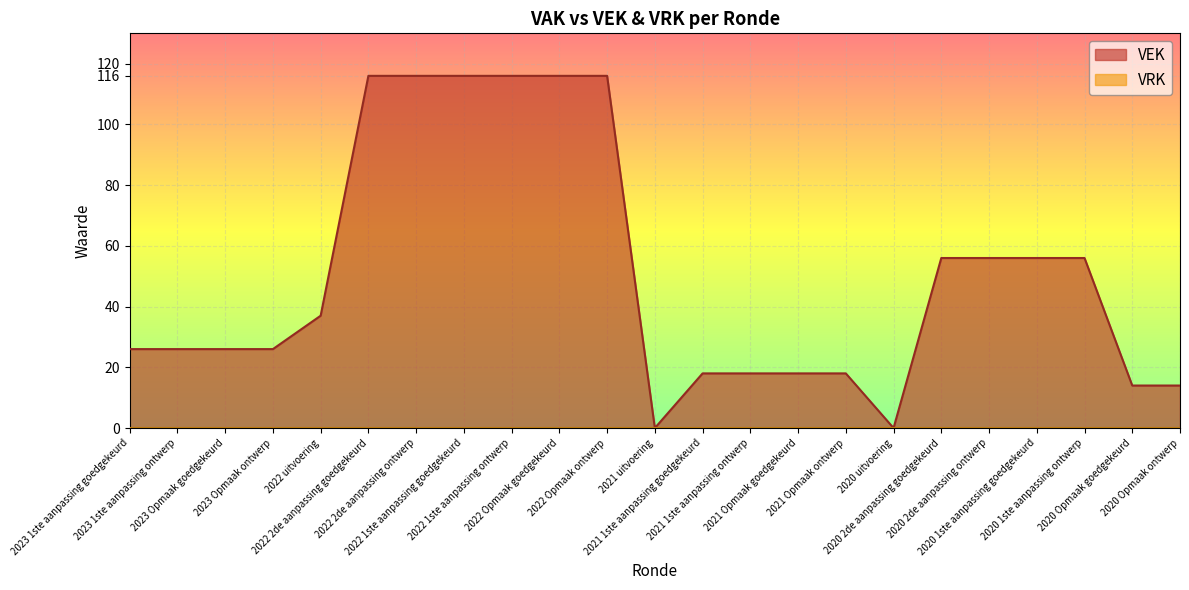

True or false: there are more than 2 points higher than both neighbors.

False